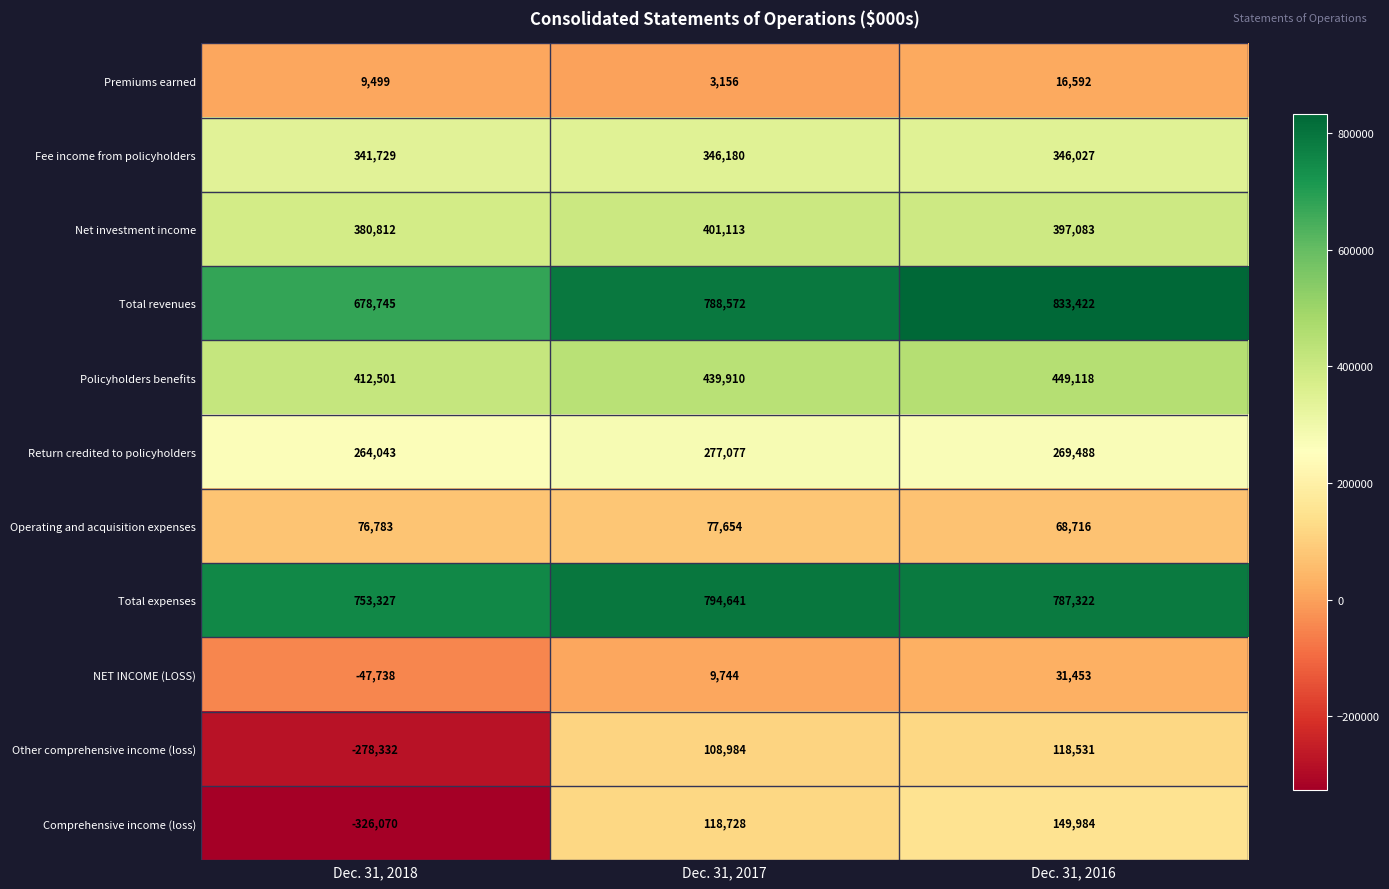

What is the total value across all series at Dec. 31, 2016?

3467736